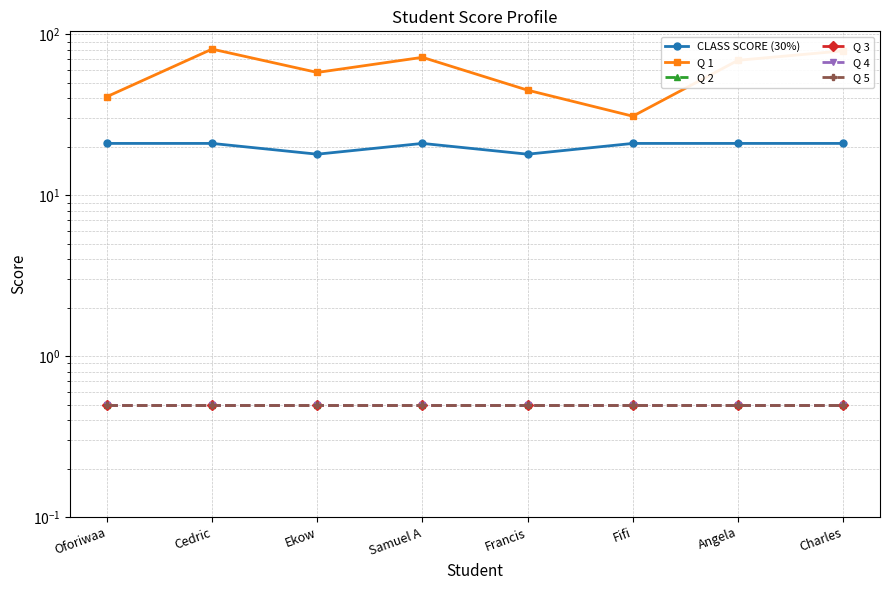

At which label does Q 1 reach its peak?

Cedric